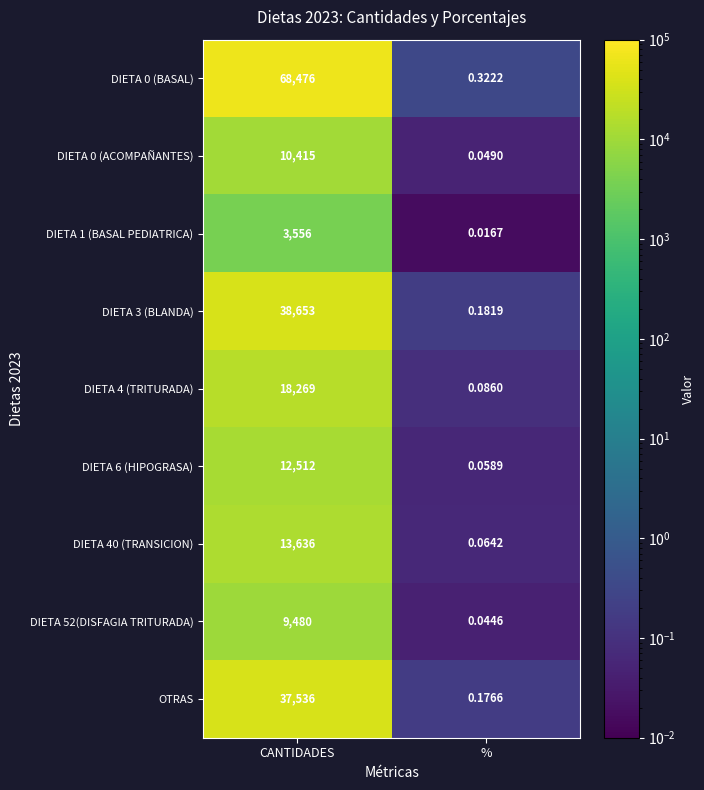

Which label corresponds to the largest value in the chart?

CANTIDADES